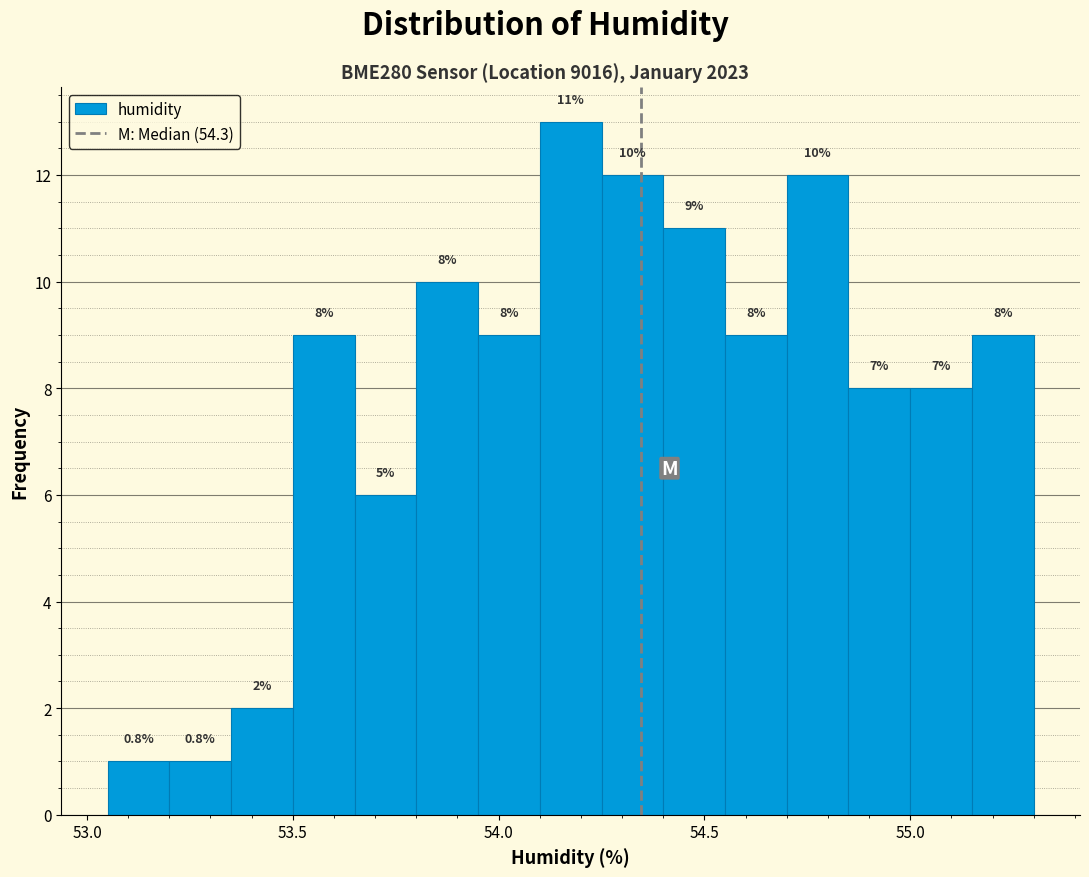

Read against the x-axis, roughly where is the centre of the tallest bar?

54.20